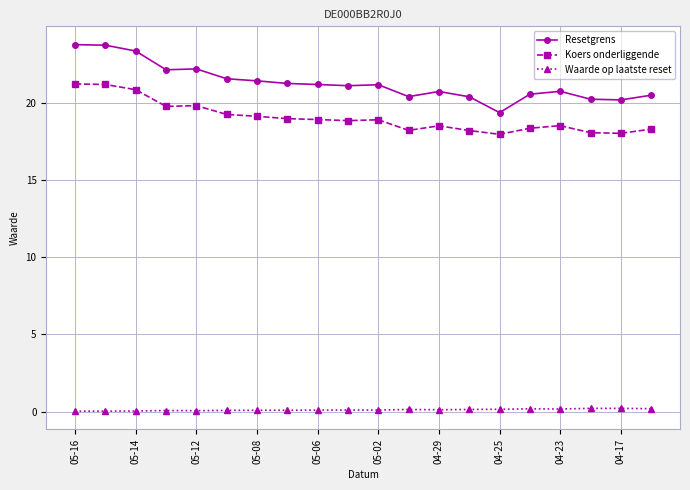

What is the difference between the second highest and second lowest values in the Resetgrens series?

3.5